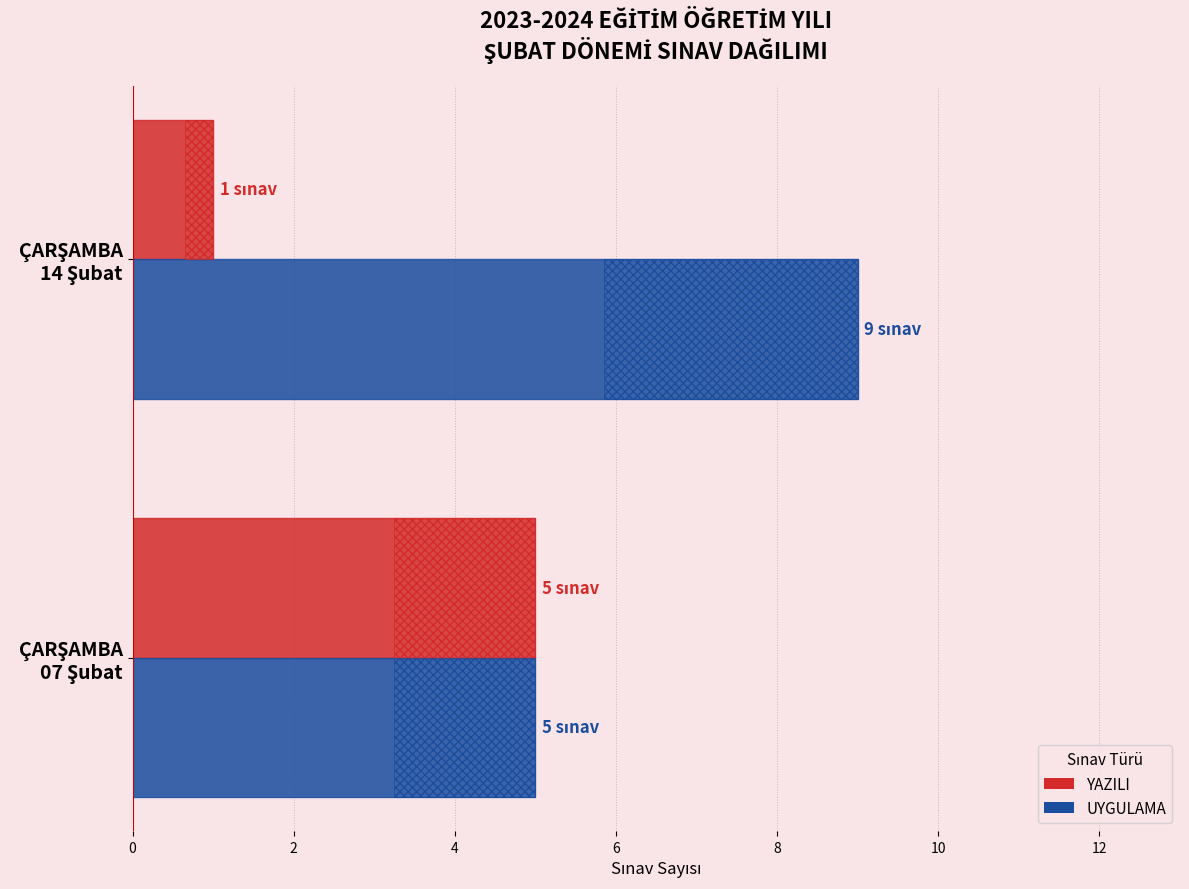

Reading left to right, extract all data points from this chart.

YAZILI: 5	1
UYGULAMA: 5	9